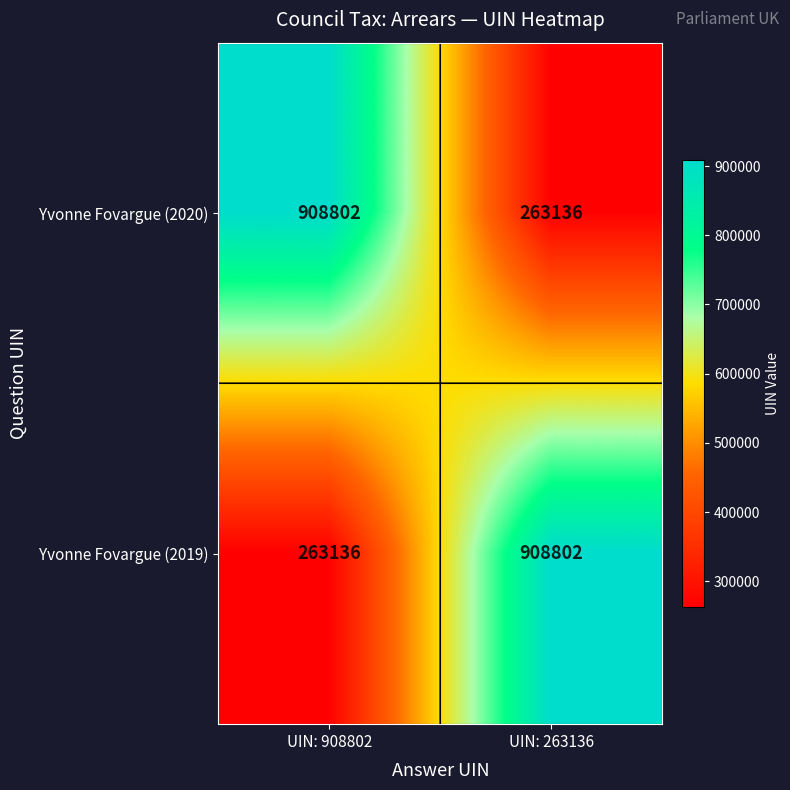

What is the difference between the highest and lowest values at UIN: 263136?

645666